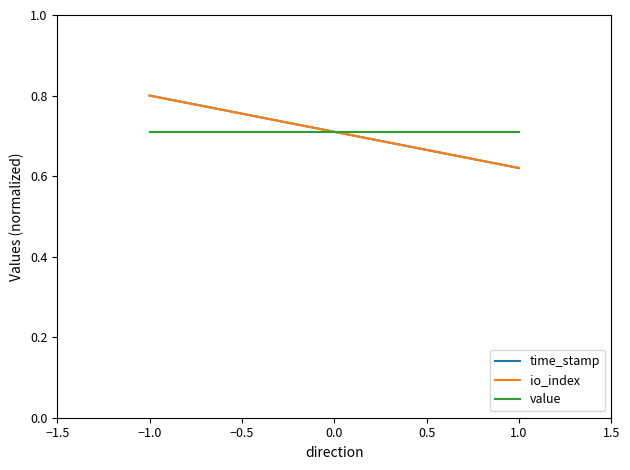

What is the approximate value of value at −1.0?

0.7